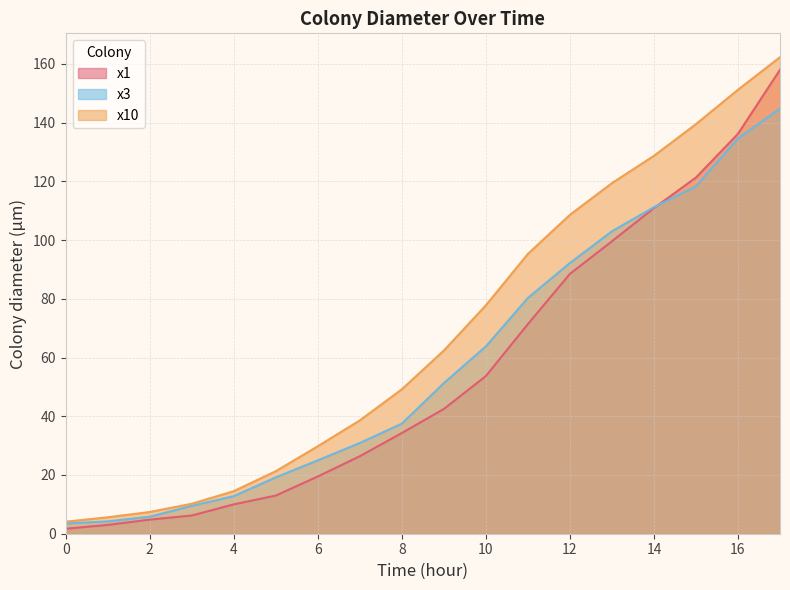

Rank the series at 1 from highest to lowest value.

x10, x3, x1